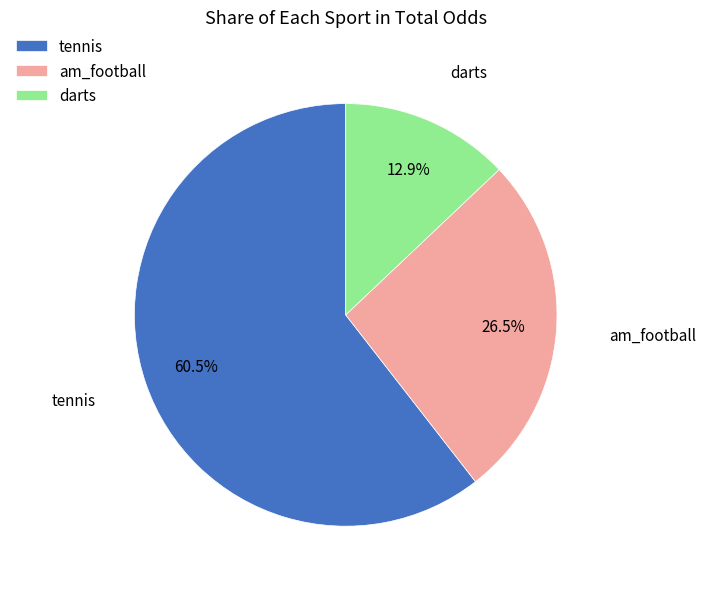

What is the largest slice in the pie chart?

tennis